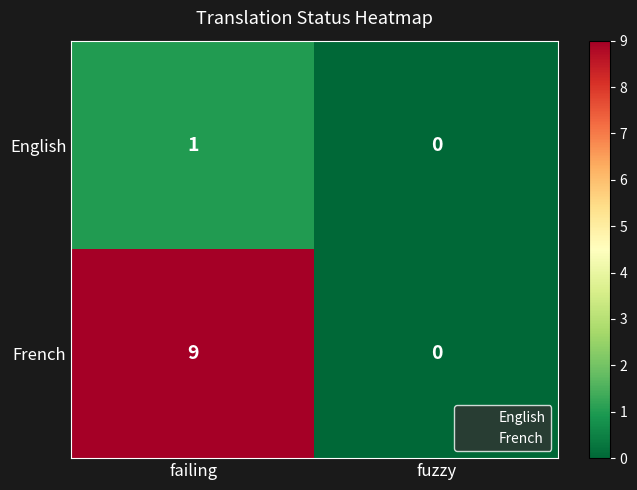

What is the sum of the French values at fuzzy and failing?

9